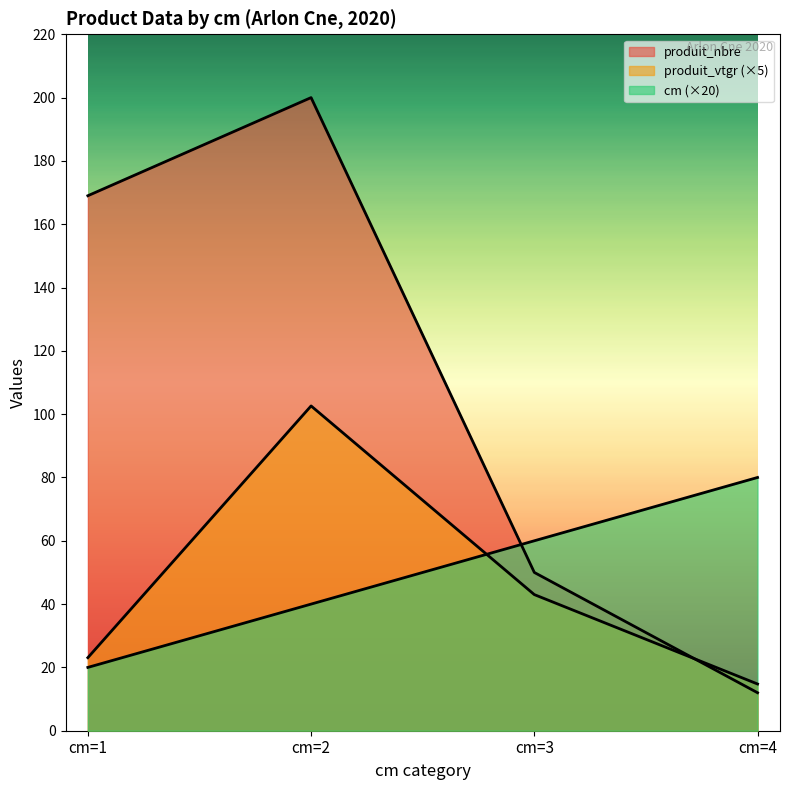

Is it true that cm equals 13.5 at cm=1?

False